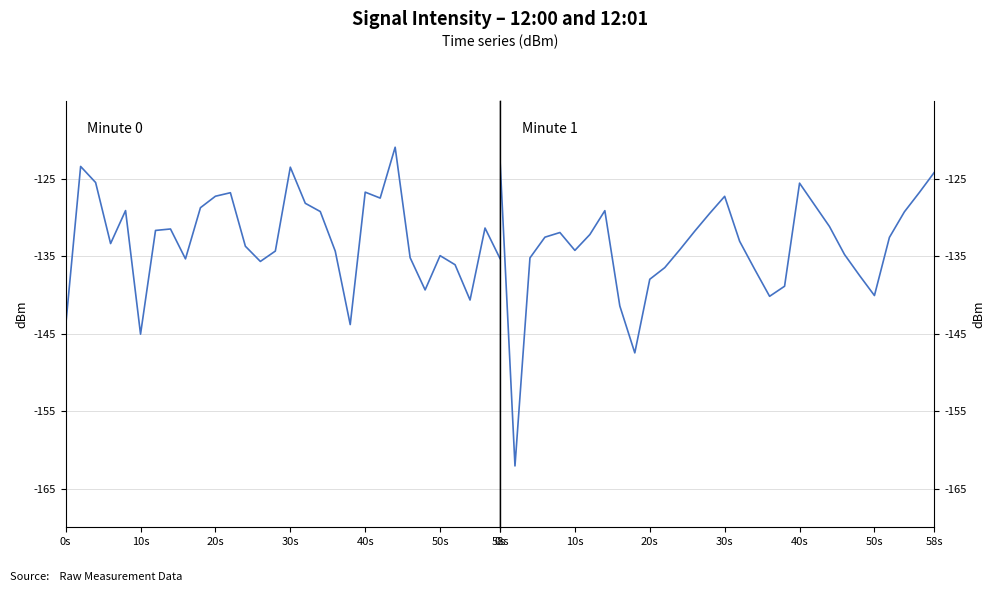

At which label does intensity(dBm) min2 reach its peak?

0s